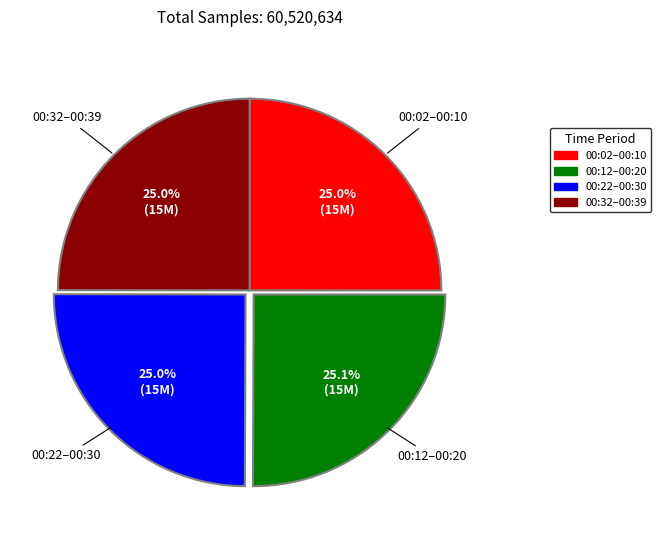

How much of the chart is everything except 00:22–00:30?

75.0%